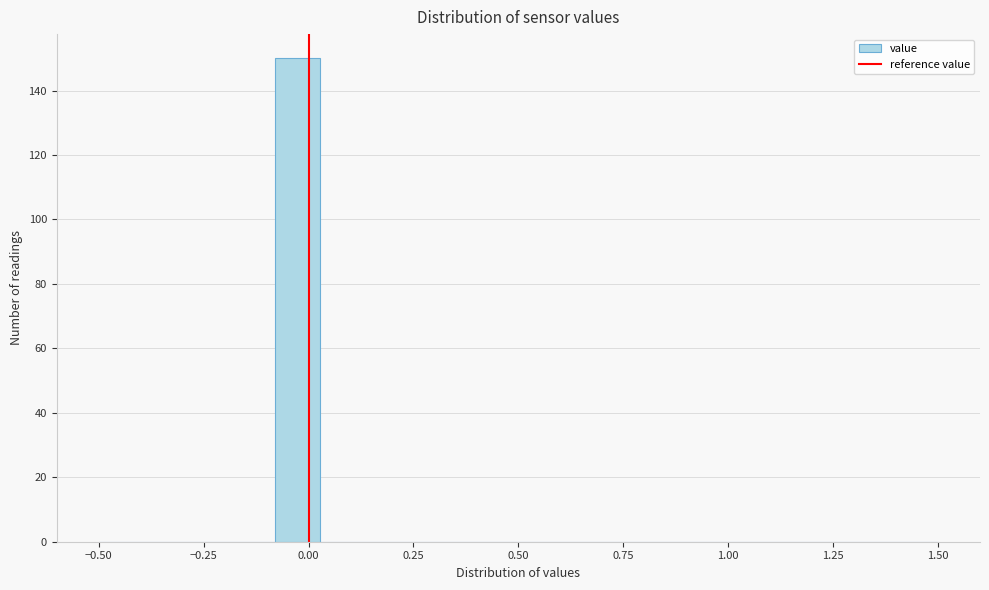

Read against the x-axis, roughly where is the centre of the tallest bar?

-0.05